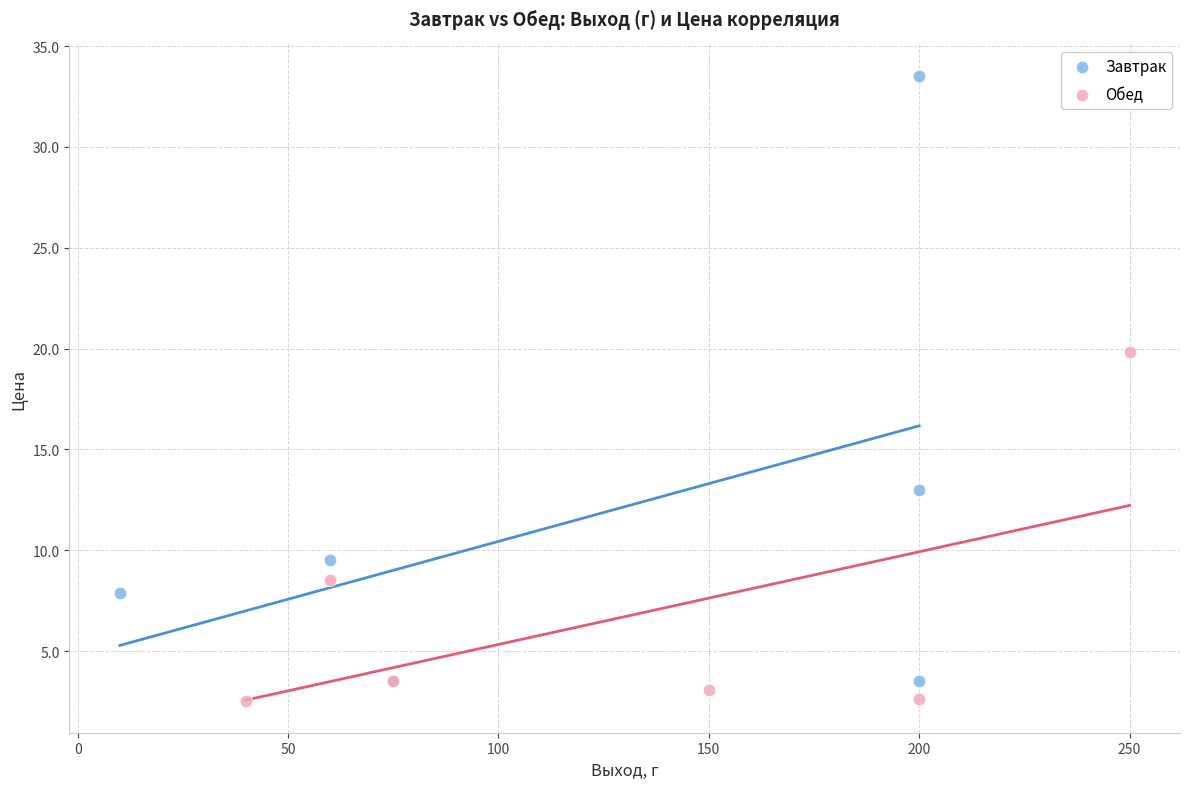

Which series has the widest spread of Y values?

Завтрак